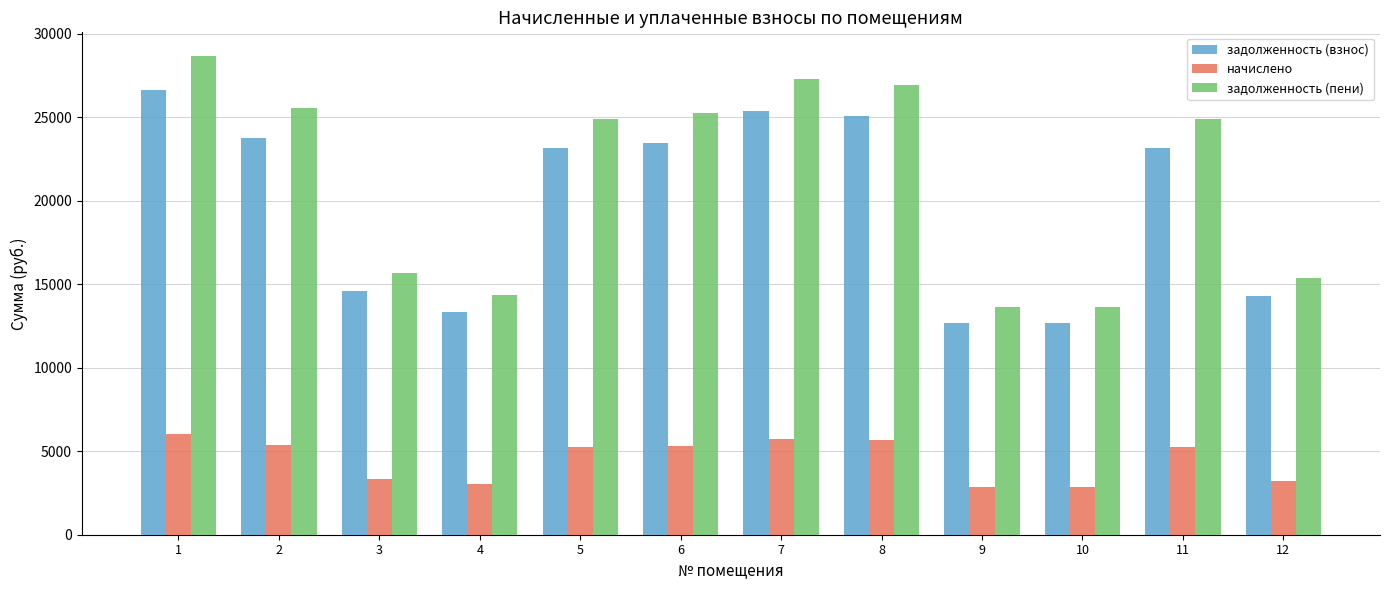

The начислено series shows 1610.6 at 9. True or false?

False